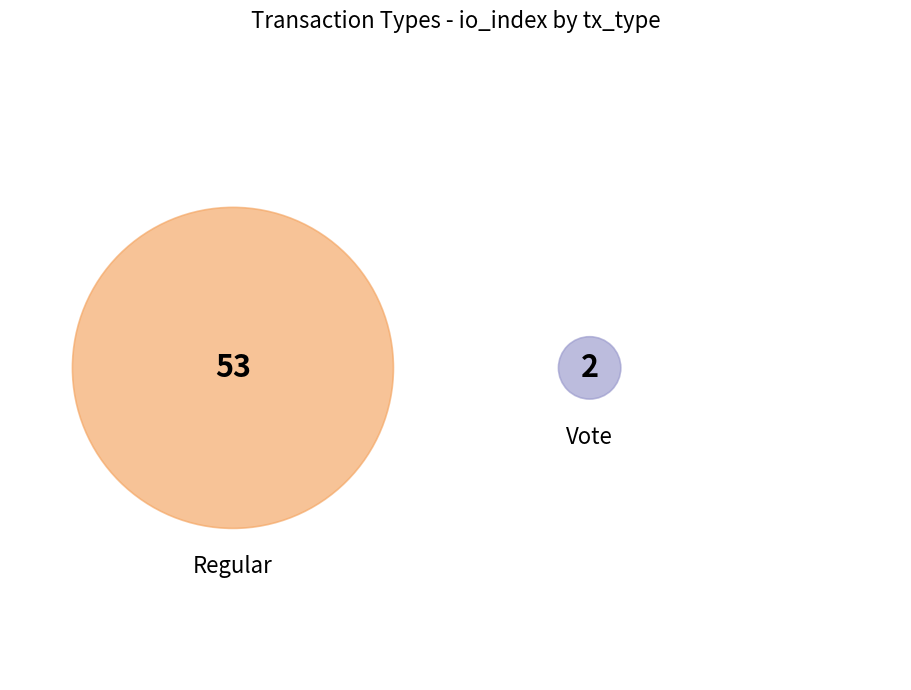

To the nearest percent, what portion does Regular represent?

96%